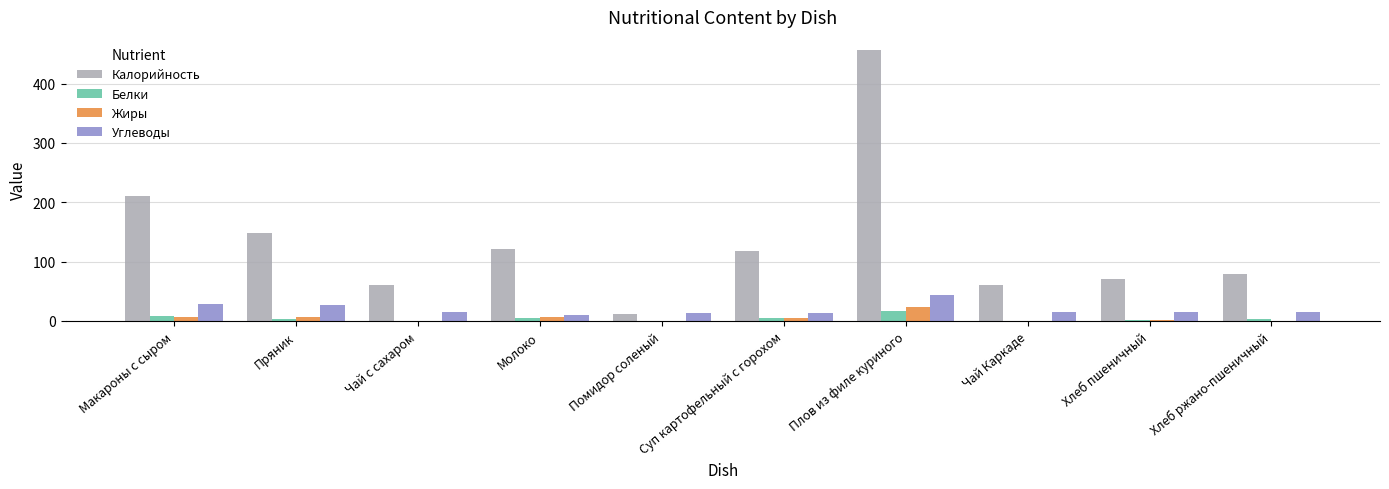

Which series changed the most between Пряник and Плов из филе куриного?

Калорийность